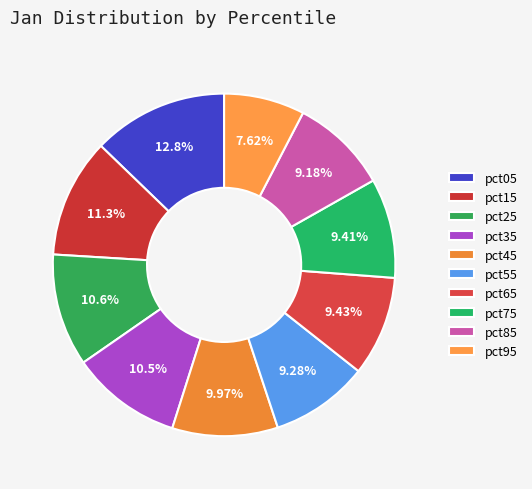

Is it true that pct35 is 18% of the pie?

False